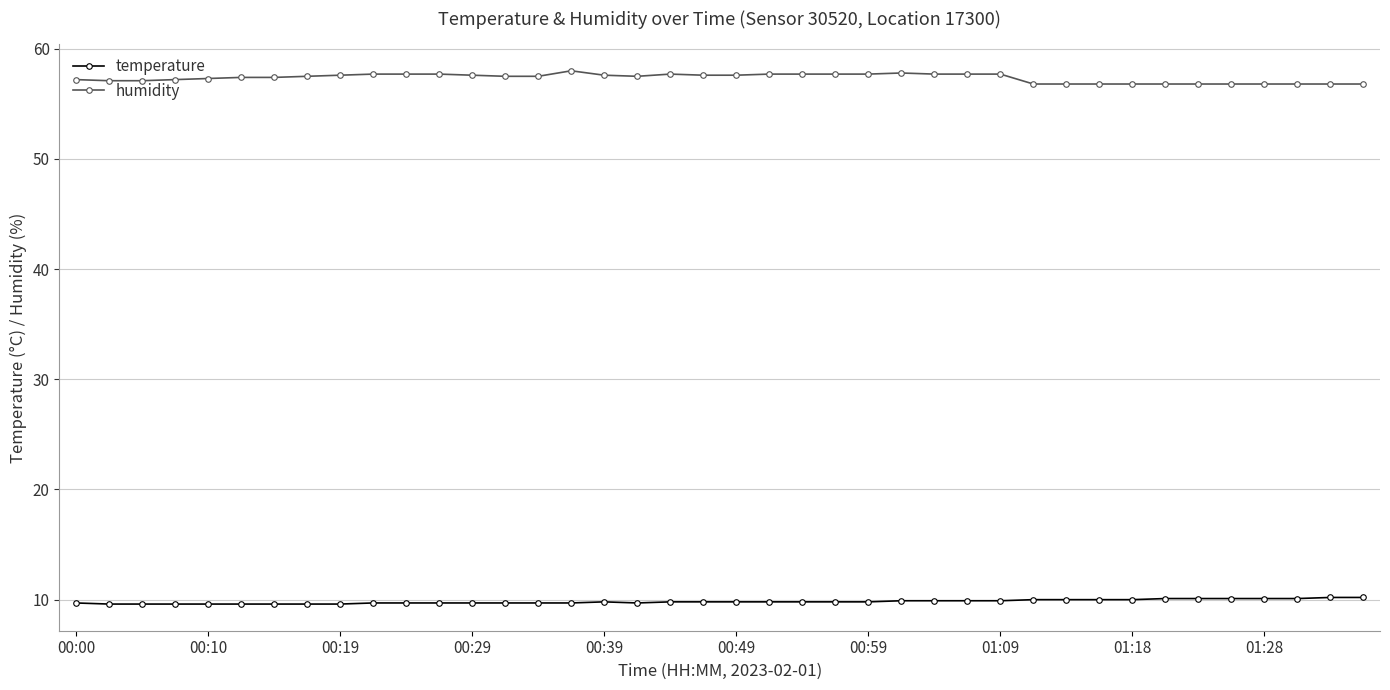

What is the value of the temperature point at the 1st from the left?

9.7